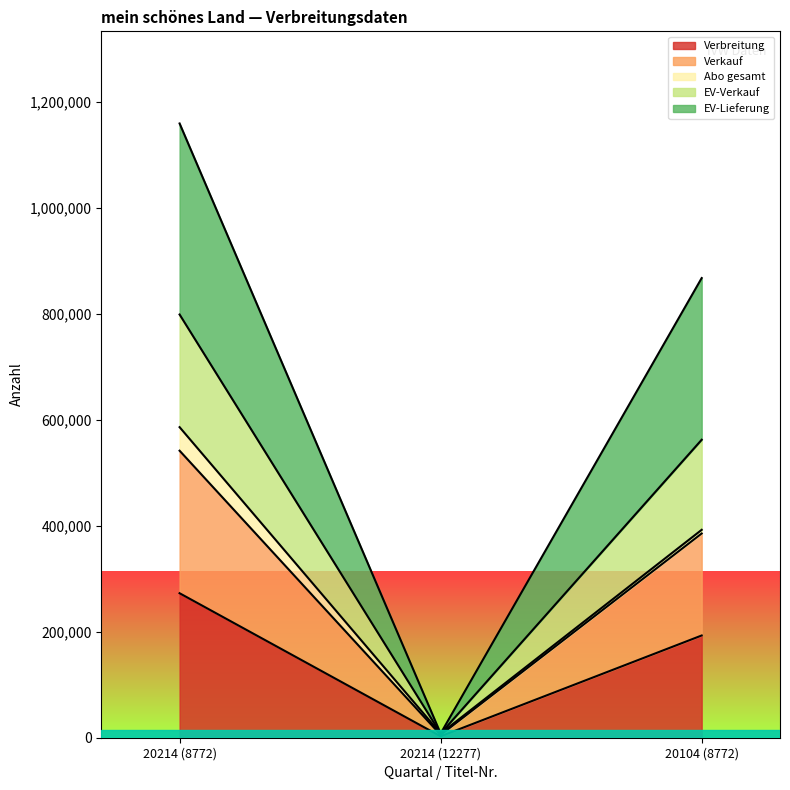

At which label does Verbreitung reach its peak?

20214 (8772)